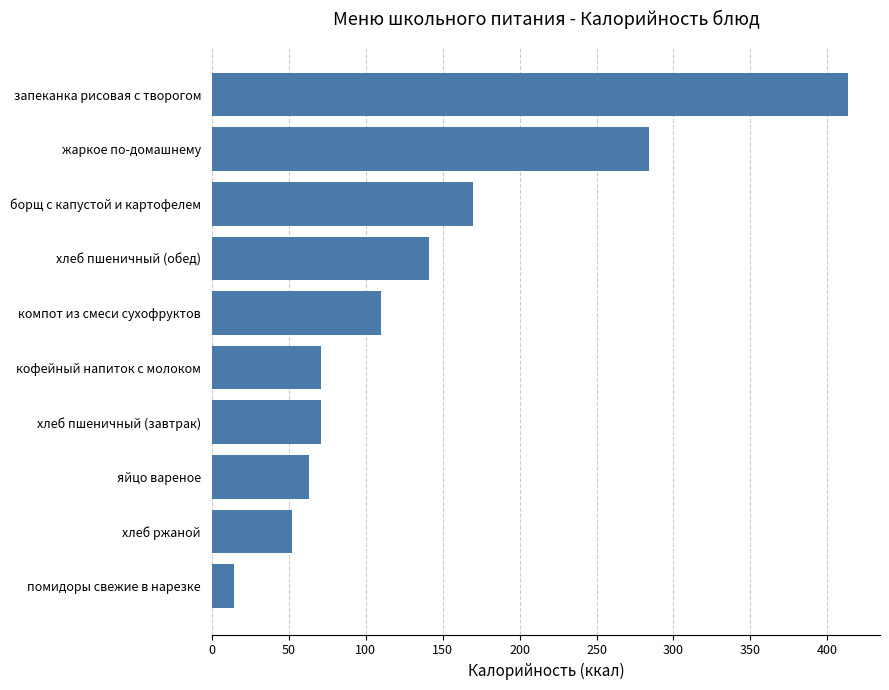

Where is the data nearest to the value 214?

борщ с капустой и картофелем